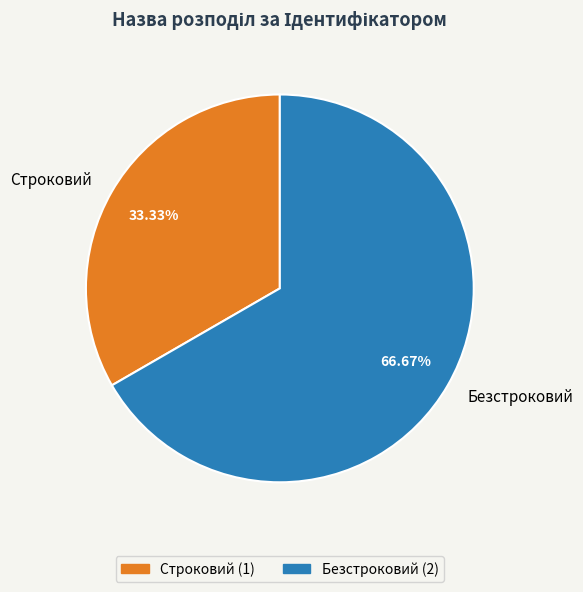

Is it true that Строковий is 24% of the pie?

False